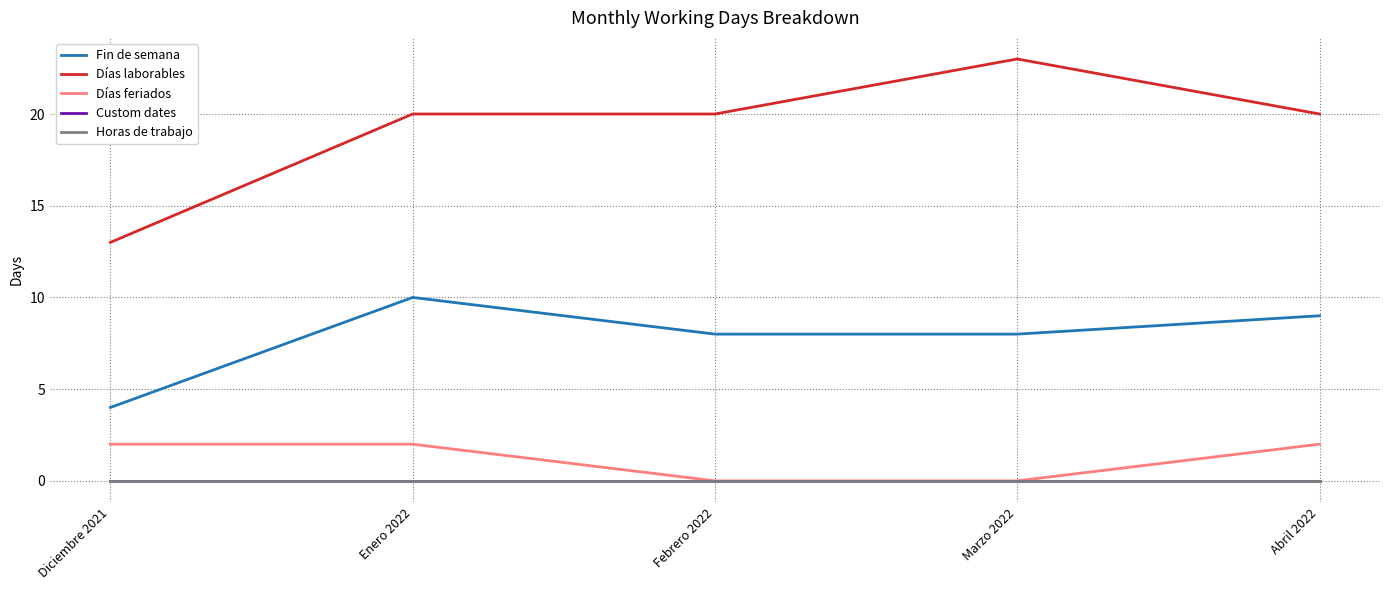

What is the spread (max minus min) of values at Diciembre 2021?

13